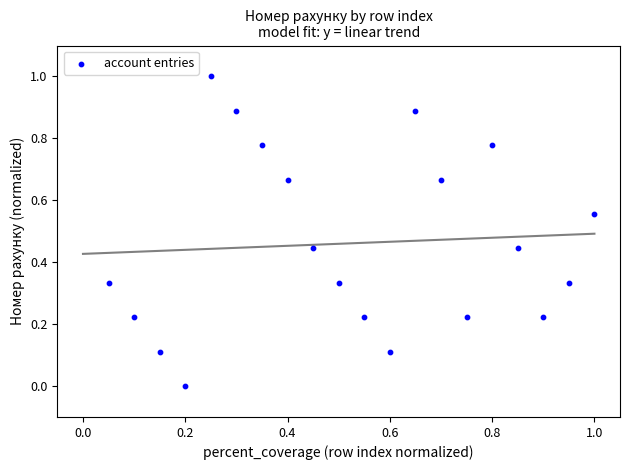

What is the range of X values (max minus min)?

0.9